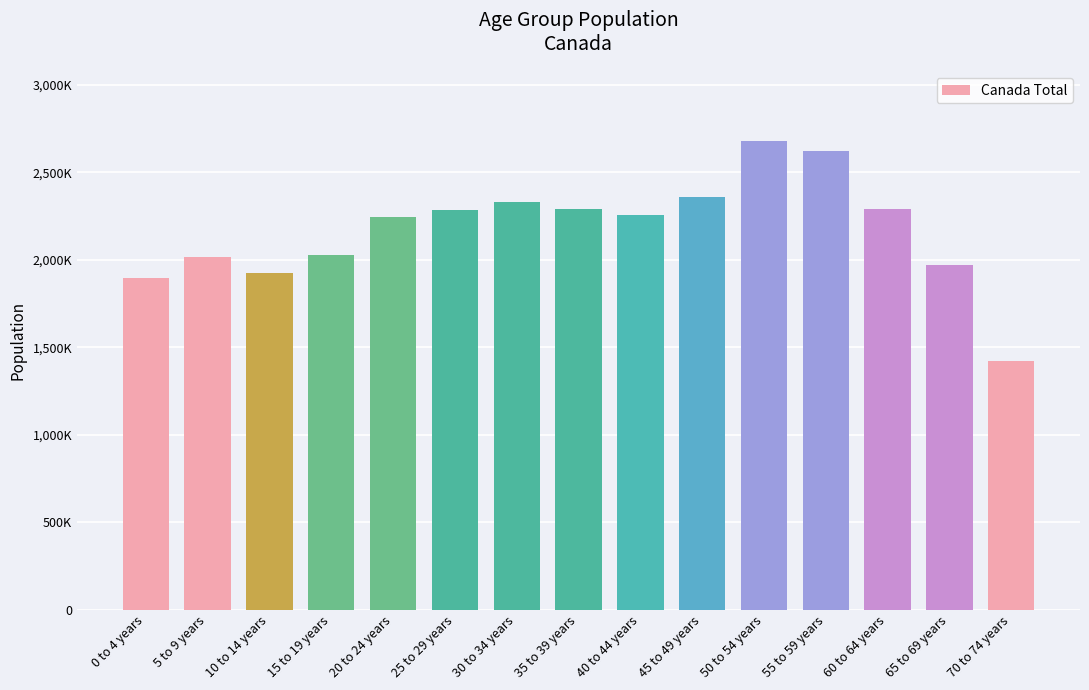

What is the label of the 2nd bar from the left?

5 to 9 years